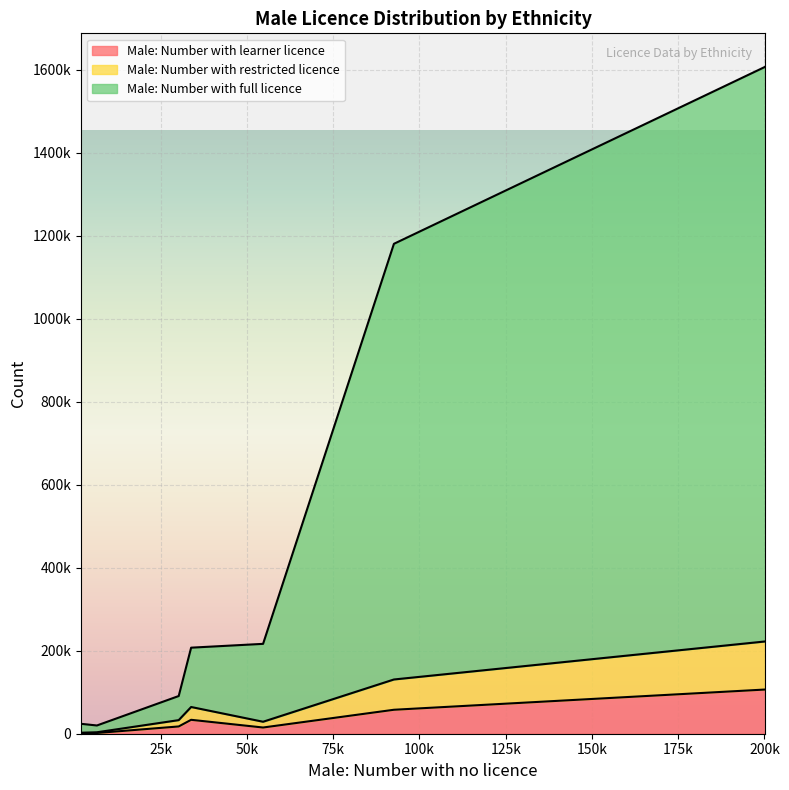

Which series changed the most between Asian and Other?

Male: Number with full licence